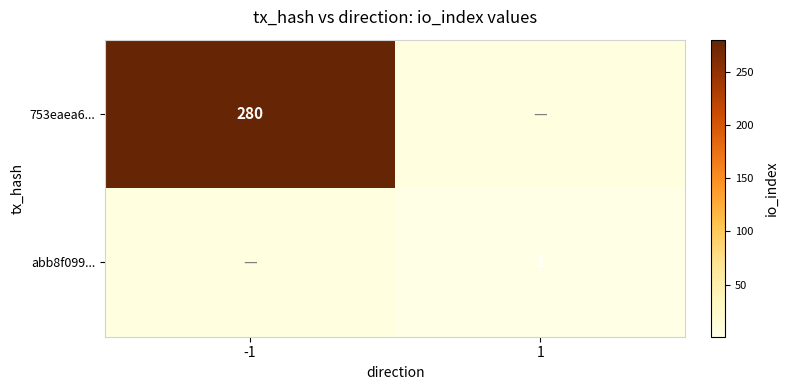

True or false: abb8f099... has a value of 1 at 1.

True